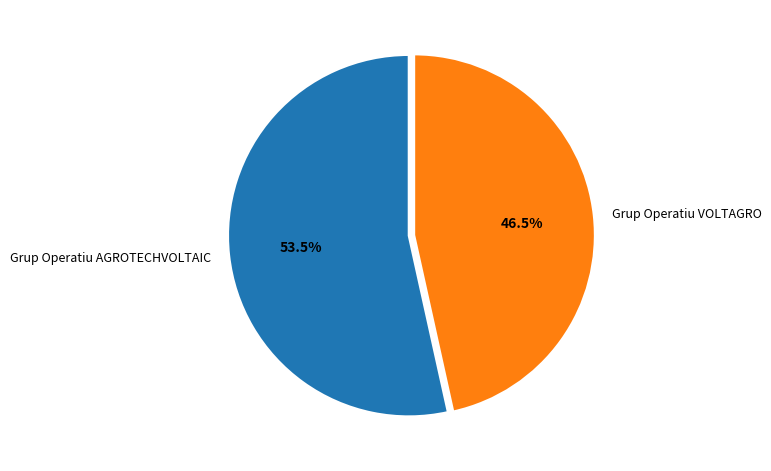

Do Grup Operatiu VOLTAGRO and Grup Operatiu AGROTECHVOLTAIC together represent more than half of the pie?

Yes